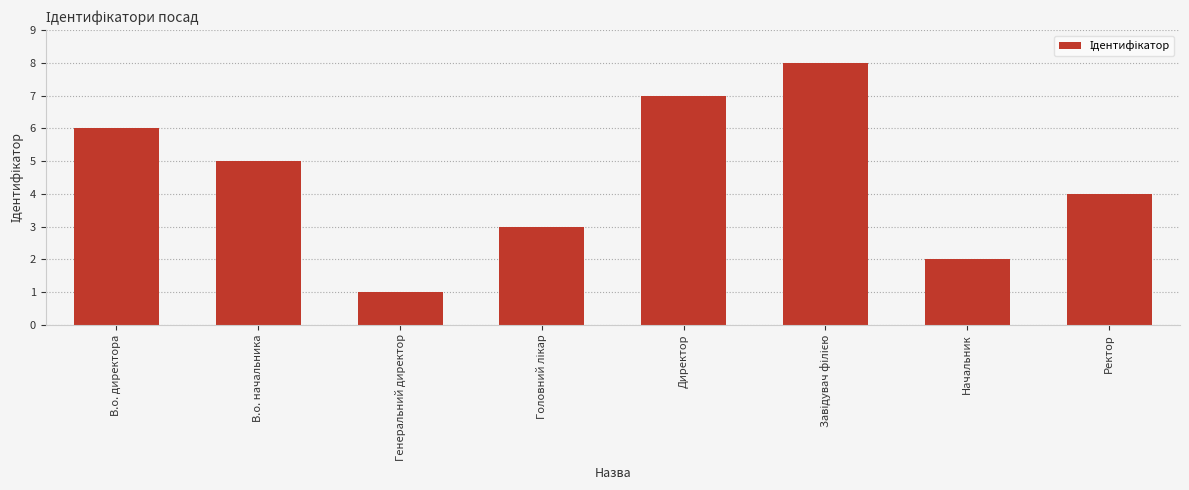

Which has a higher value, Генеральний директор or Ректор?

Ректор